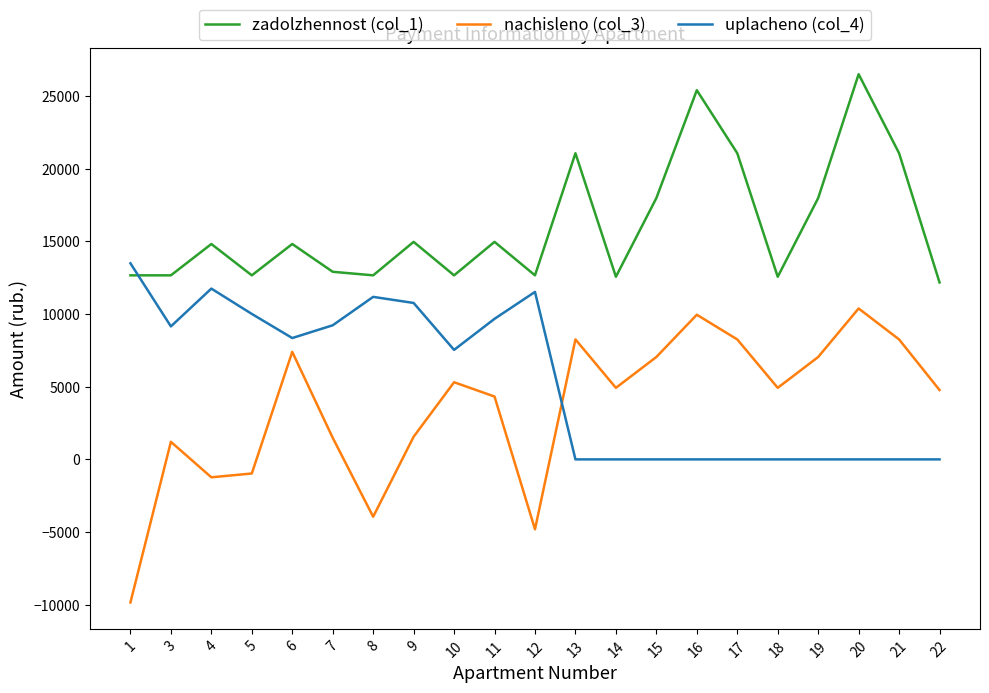

How many values in nachisleno (col_3) are below zero?

5